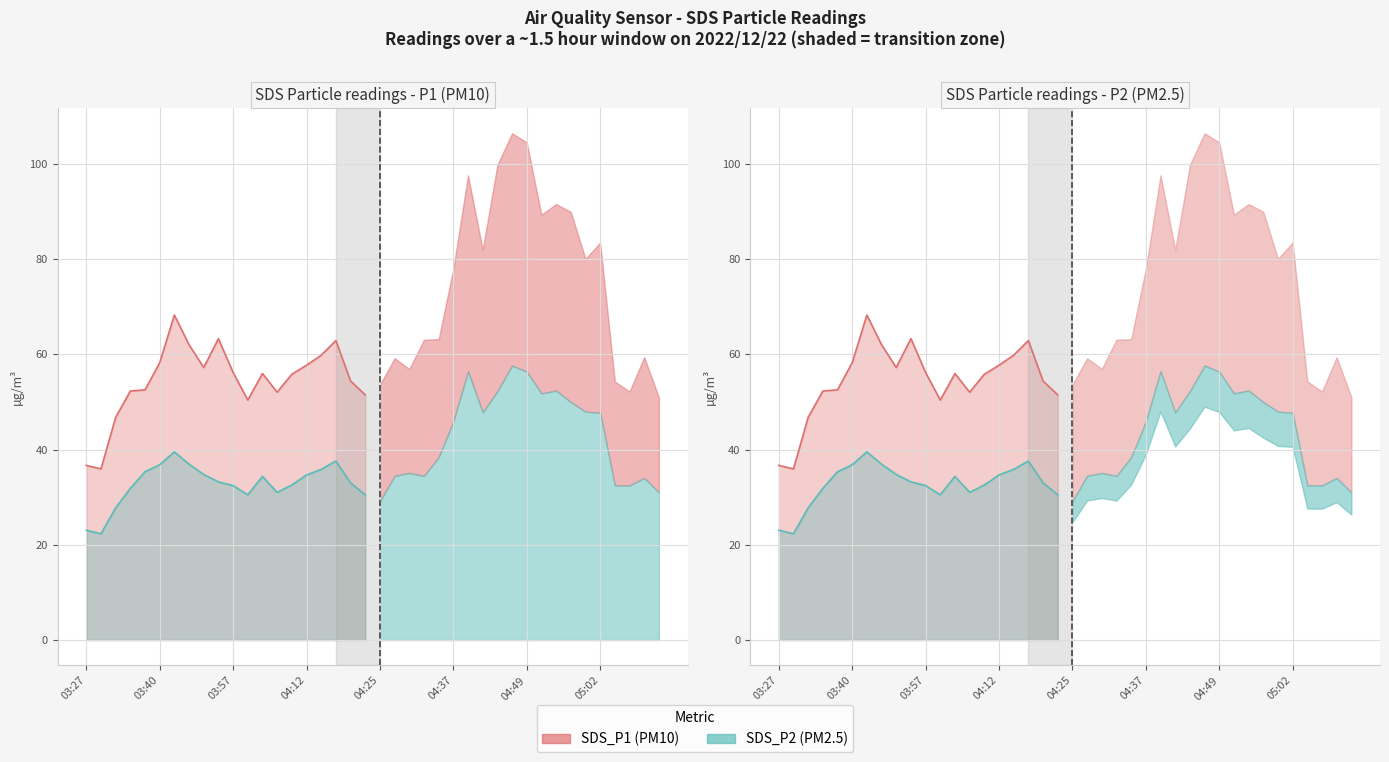

How many data points in SDS_P1 are above 59?

20